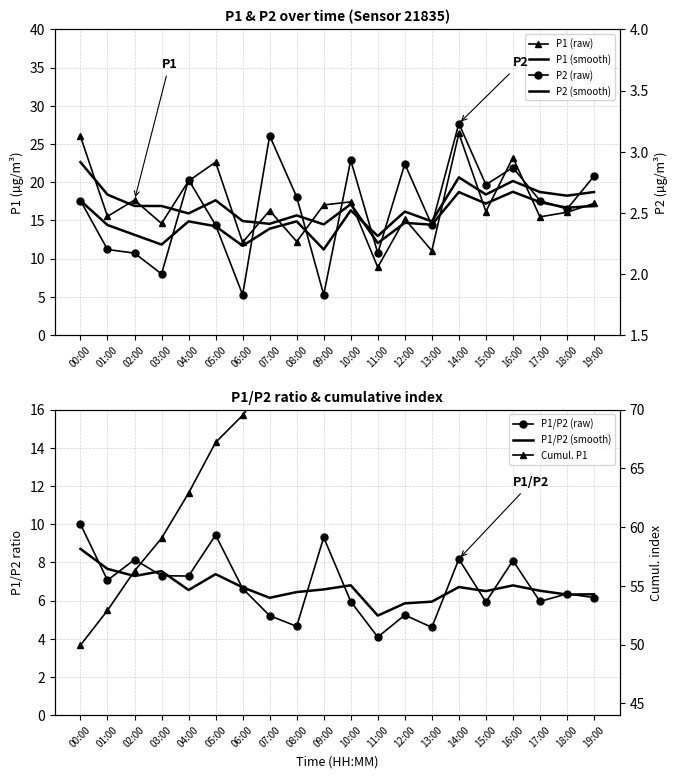

At which category does the chart reach its minimum across all series?

06:00